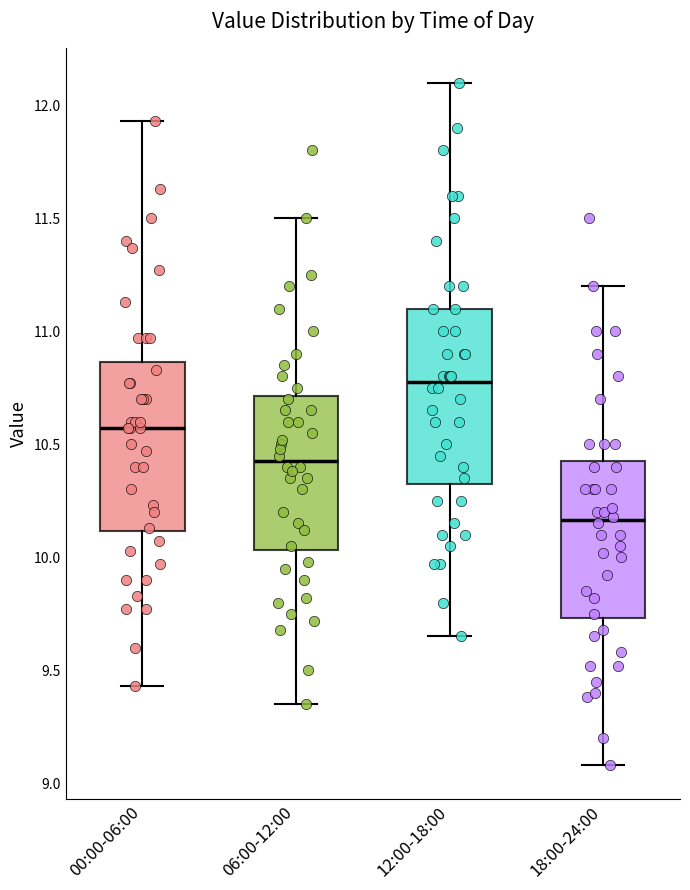

Where does the median line of the box for 06:00-12:00 sit on the y-axis? The values are not printed on the chart, so give them approximately, as read against the axis.

10.45